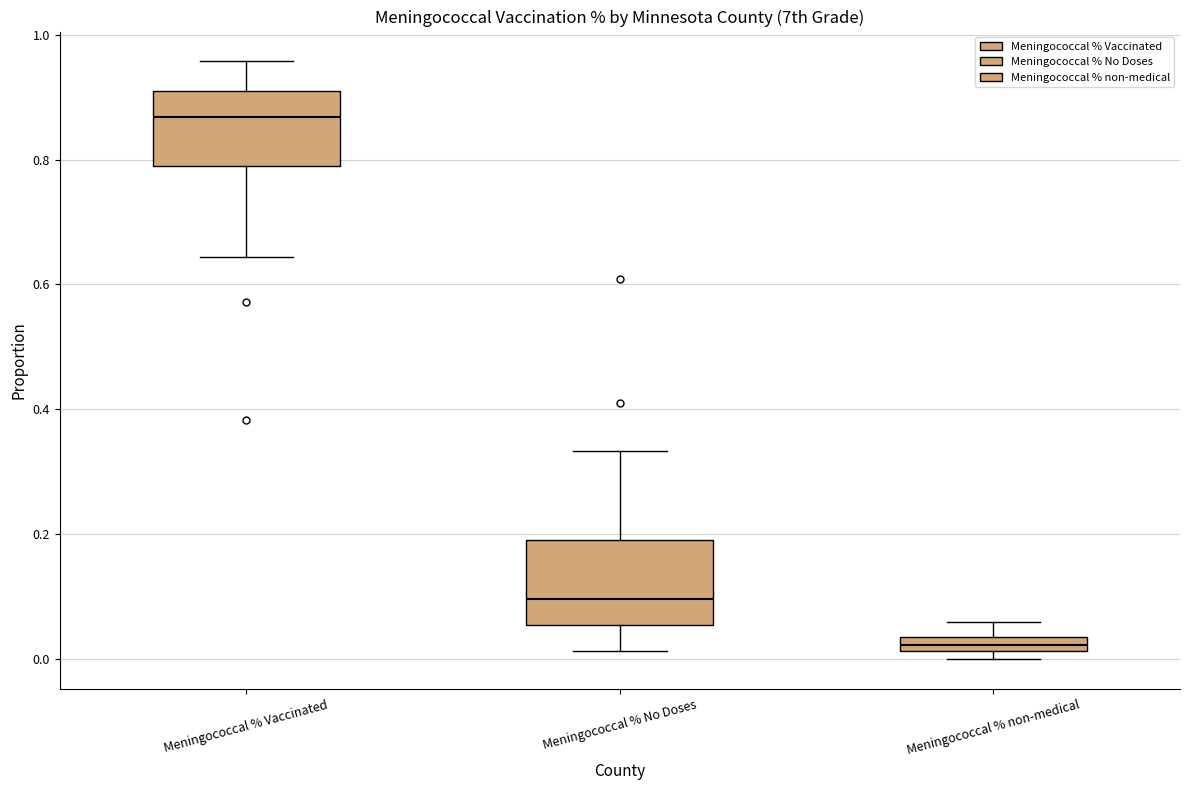

Which box has the lowest median line?

Meningococcal % non-medical